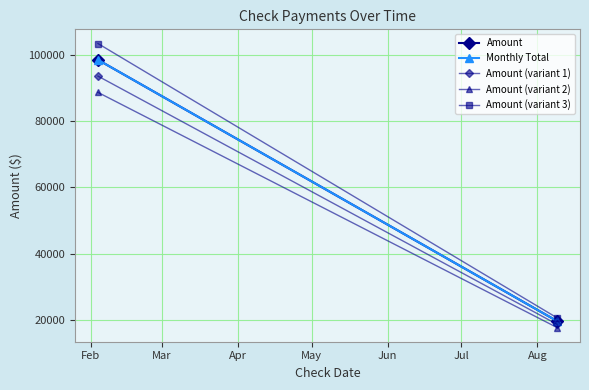

How many lines are shown in the chart?

5